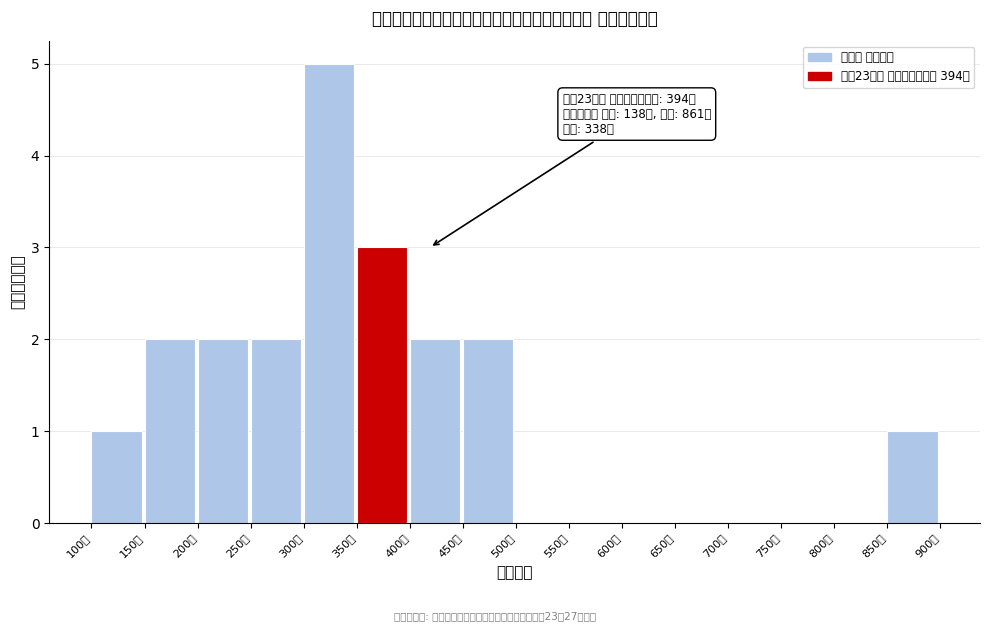

Over which range of the x-axis is the bar tallest?

300 to 350